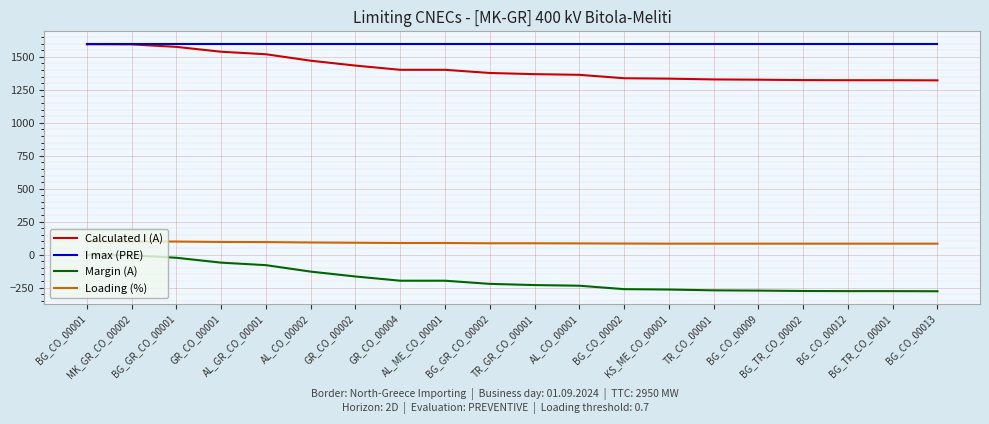

True or false: Calculated I (A) and Loading (%) intersect in this chart.

False